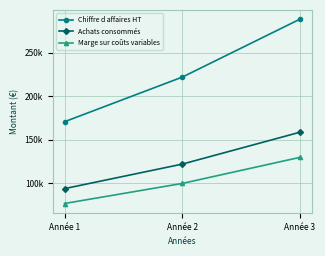

Which series has the widest spread of values?

Chiffre d affaires HT